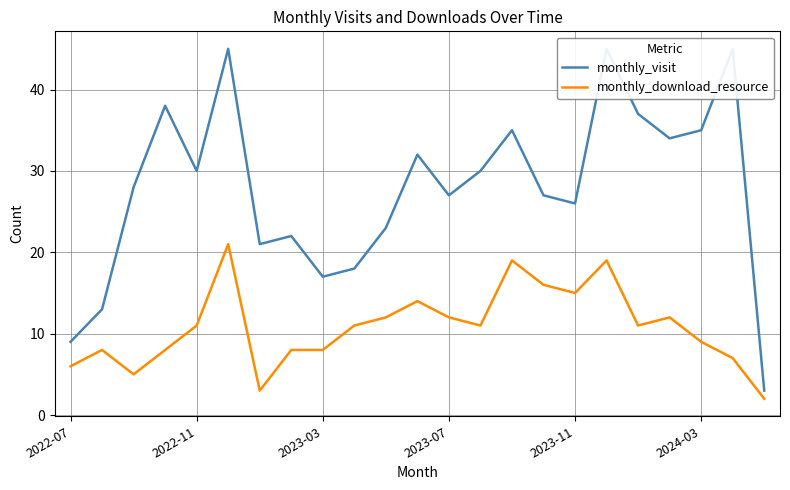

What is the maximum value for monthly_download_resource?

21